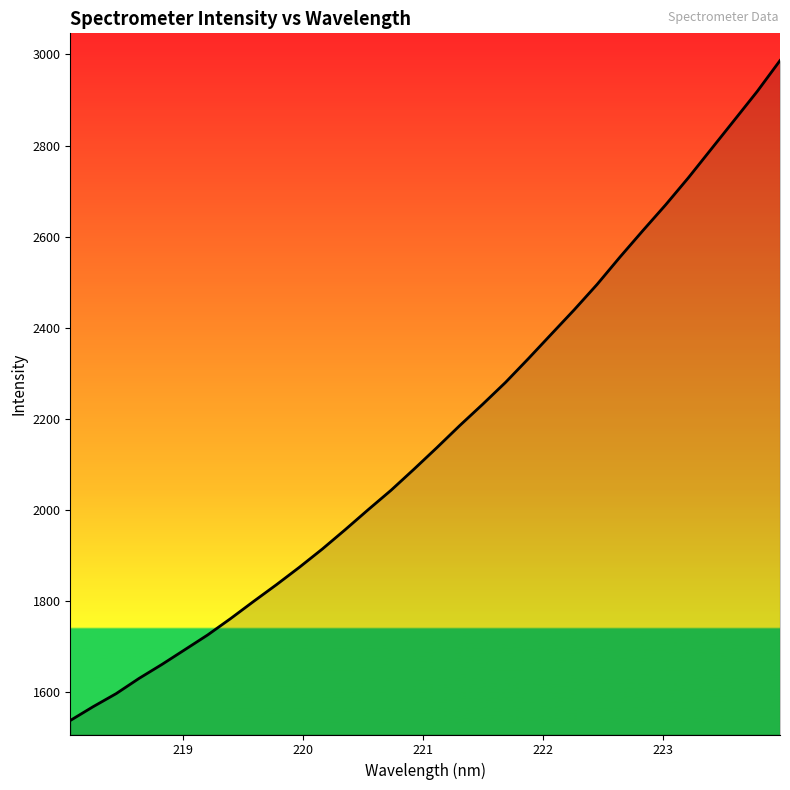

What is the difference between the maximum and minimum values?

1448.3